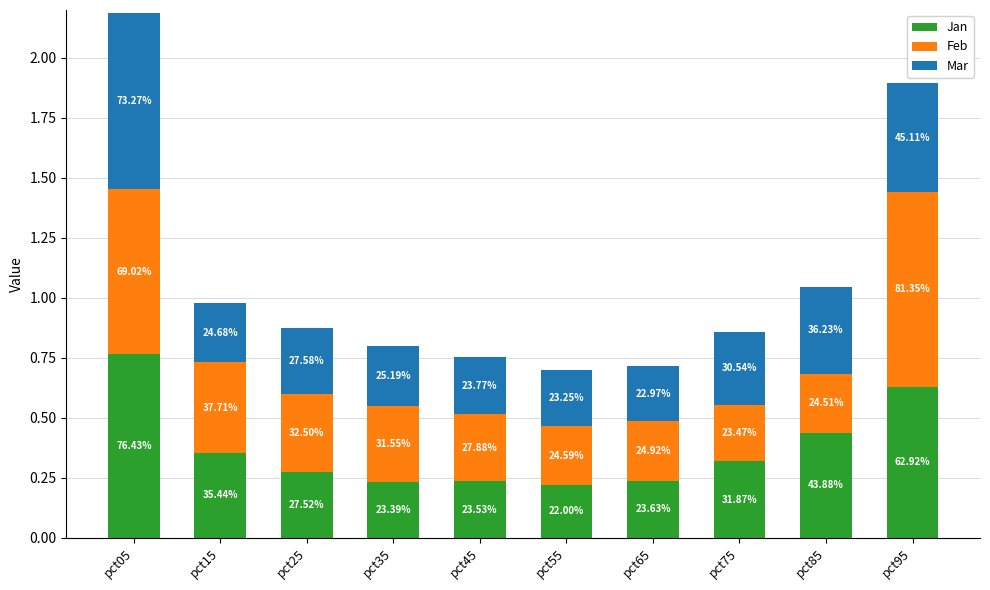

At which label is Mar closest to 0?

pct65